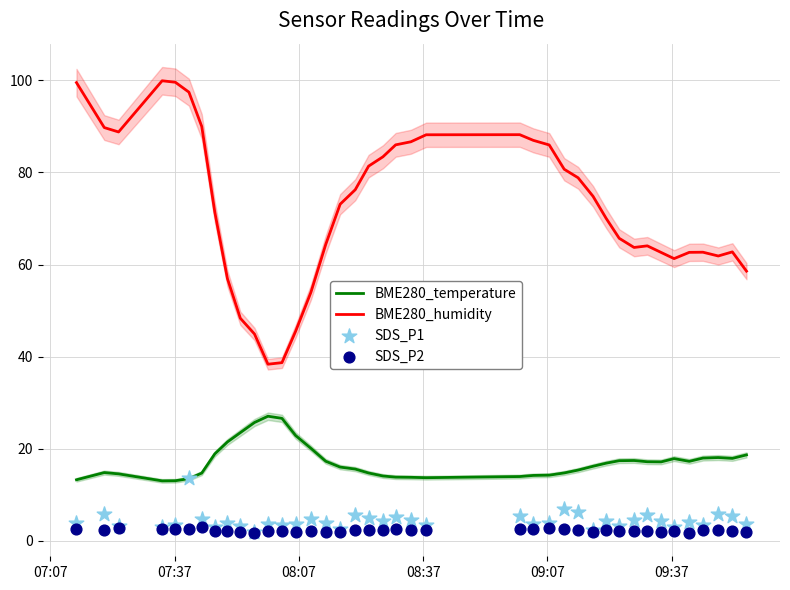

At how many categories does at least one series exceed 50?

35